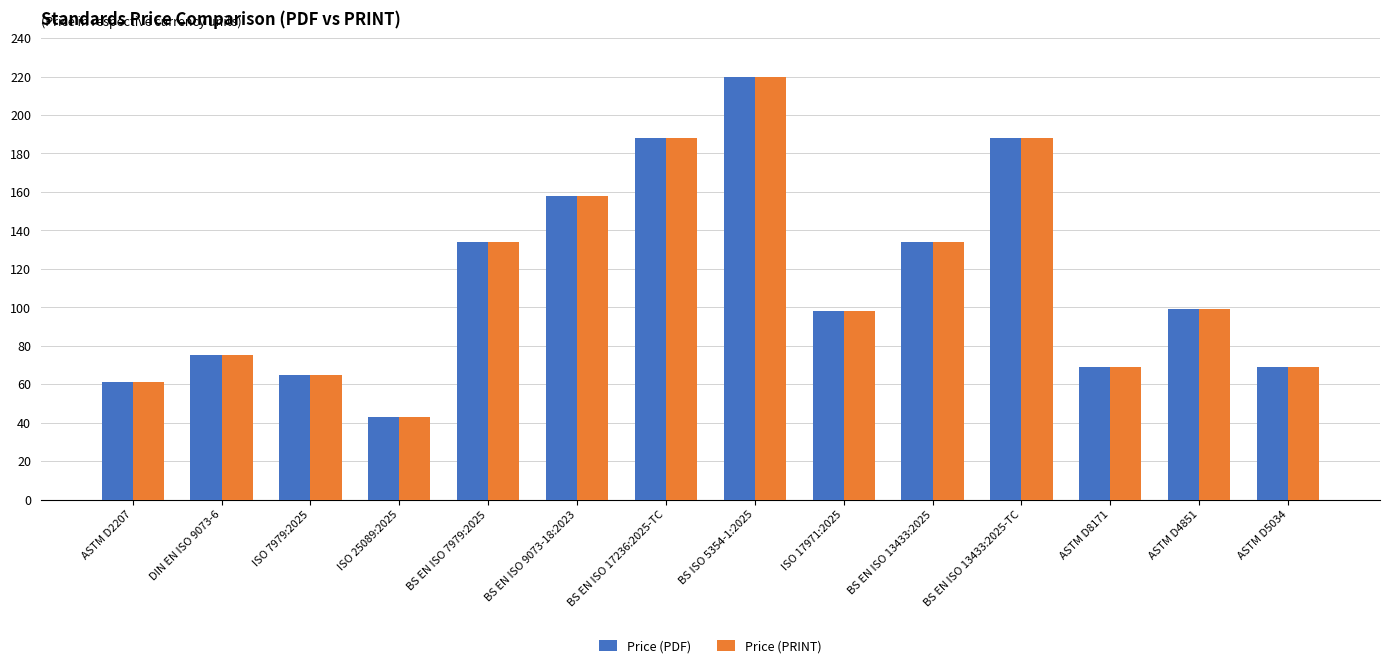

What position from the right is BS EN ISO 17236:2025-TC?

8